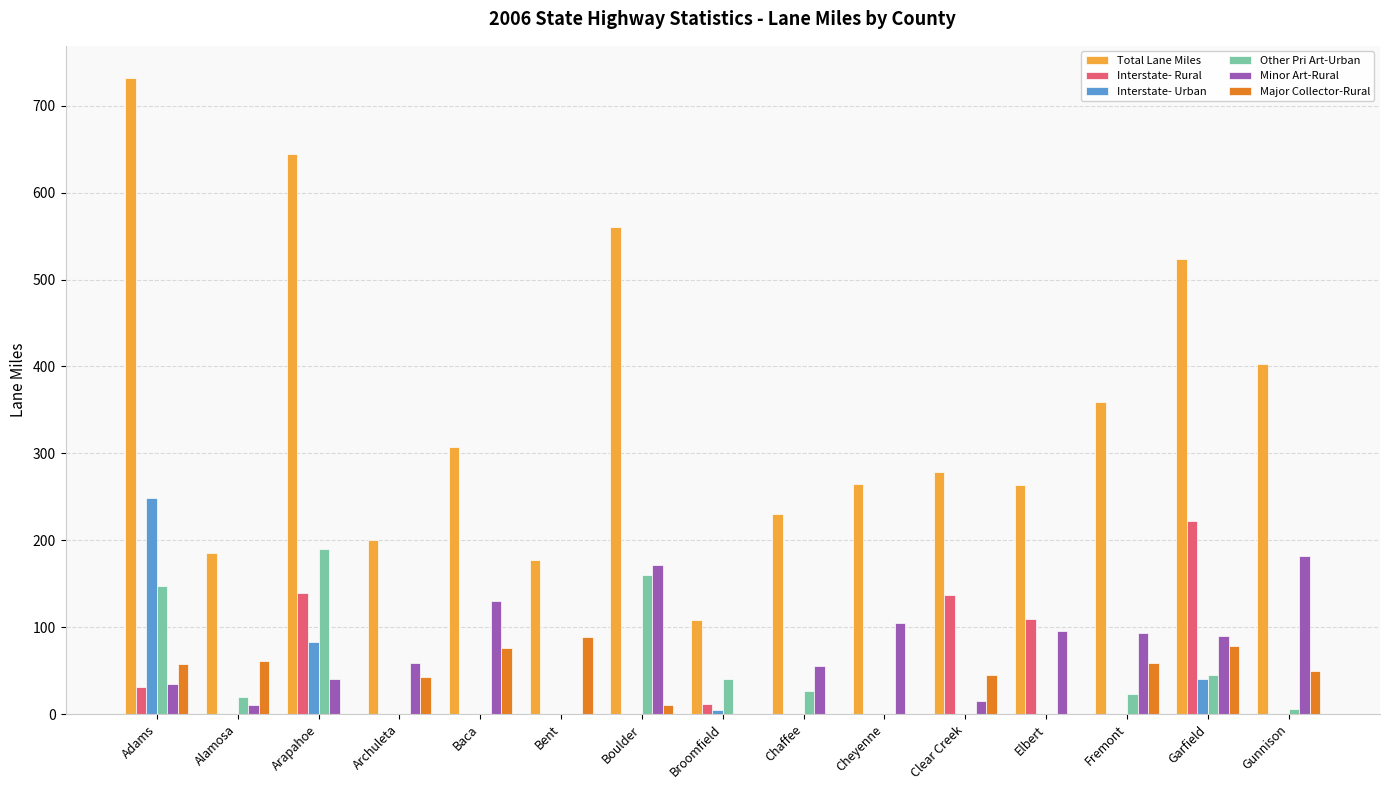

Between Baca and Gunnison, which series saw the biggest shift?

Total Lane Miles